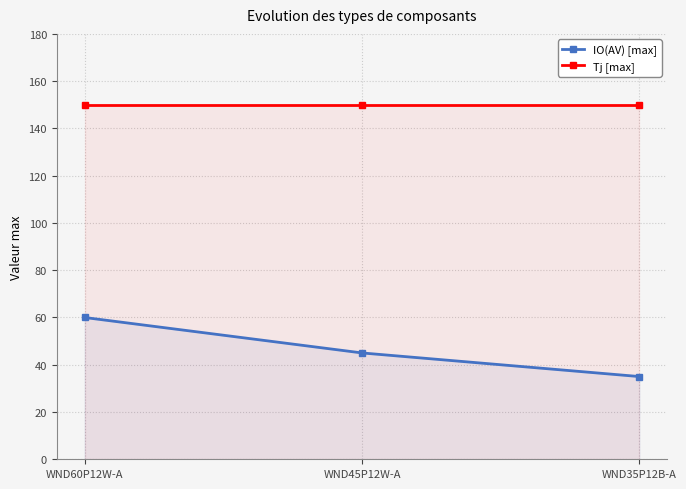

What are all the series names shown in the legend?

IO(AV) [max], Tj [max]